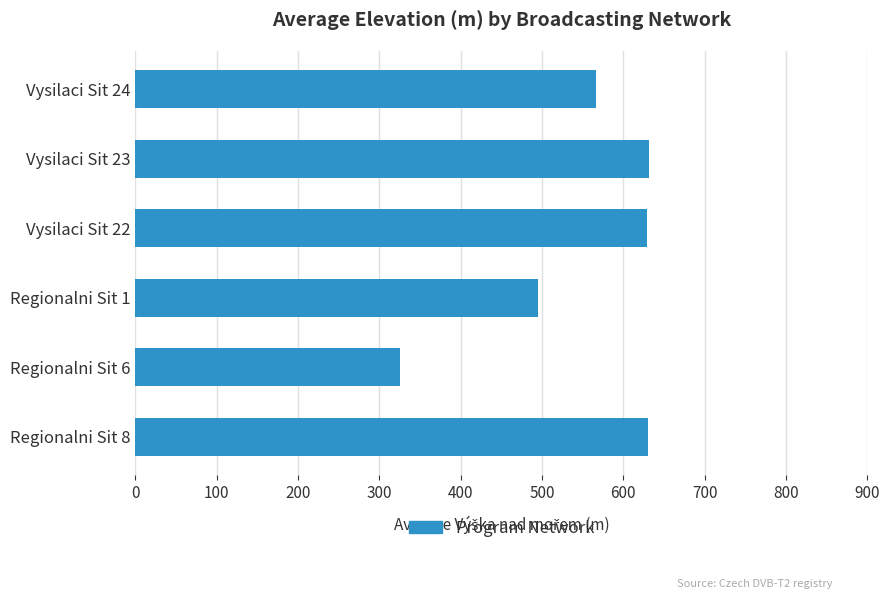

What is the label of the 1st bar from the bottom?

Regionalni Sit 8